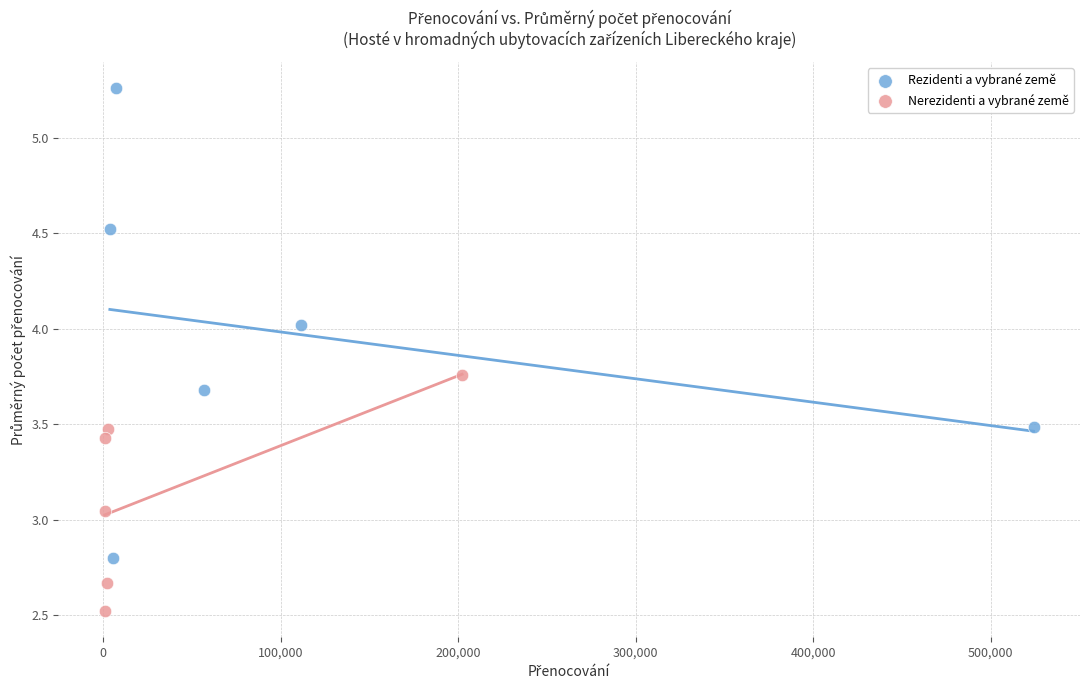

Which series contains the lowest Y value?

Nerezidenti a vybrané země